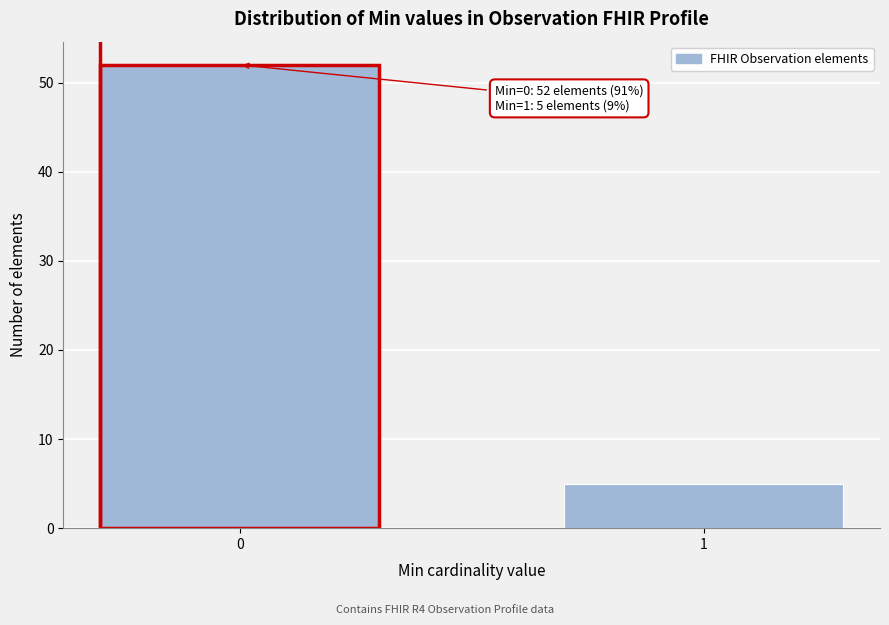

Reading left to right, list all the values displayed in this chart.

0=52	1=5